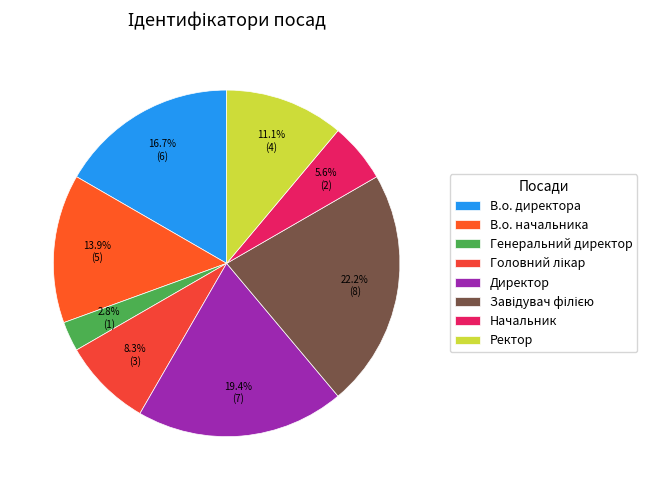

To the nearest percent, what is the difference between the largest and smallest slice percentages?

19%